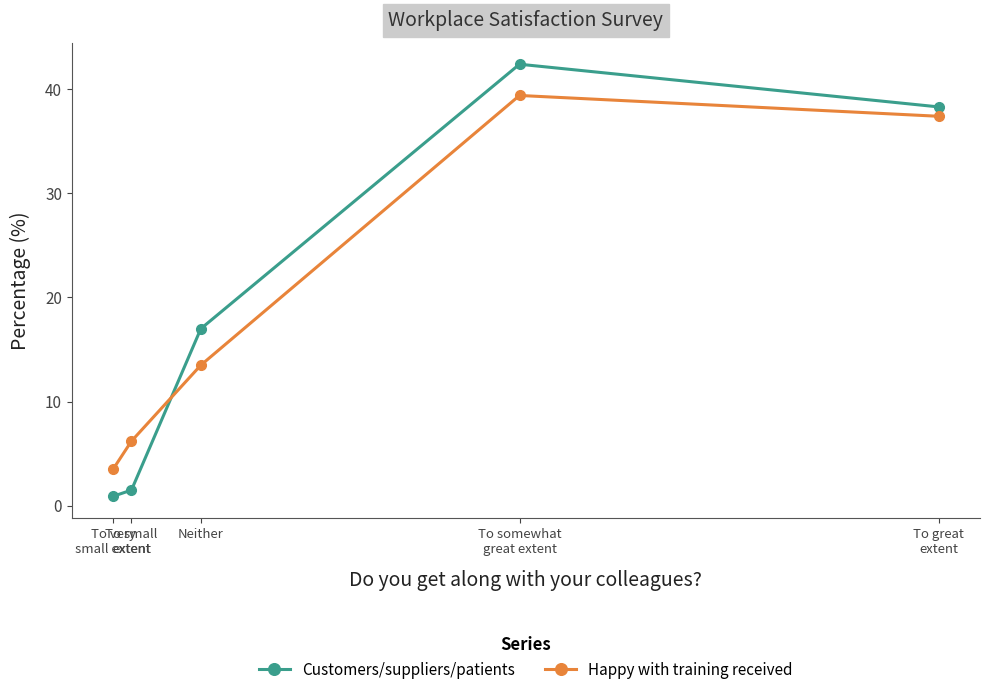

At how many categories does at least one series exceed 11?

3